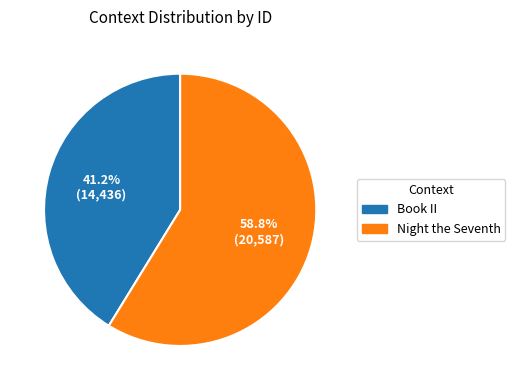

Does any single category account for the majority?

Yes